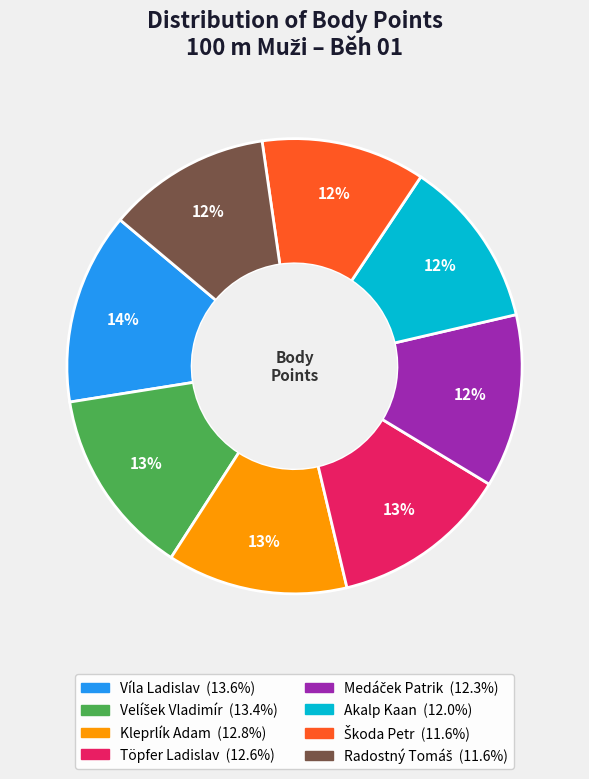

To the nearest percent, what is the difference between the Akalp Kaan and Töpfer Ladislav slice percentages?

1%